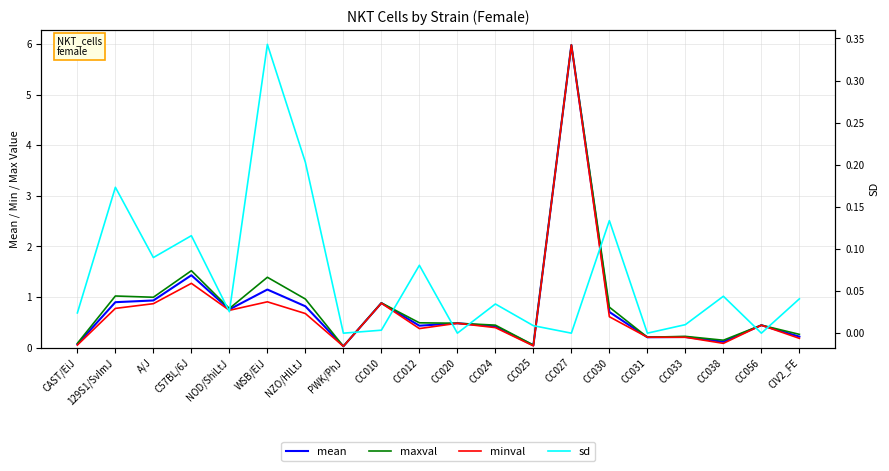

The value of mean at CC030 is 1.1. True or false?

False